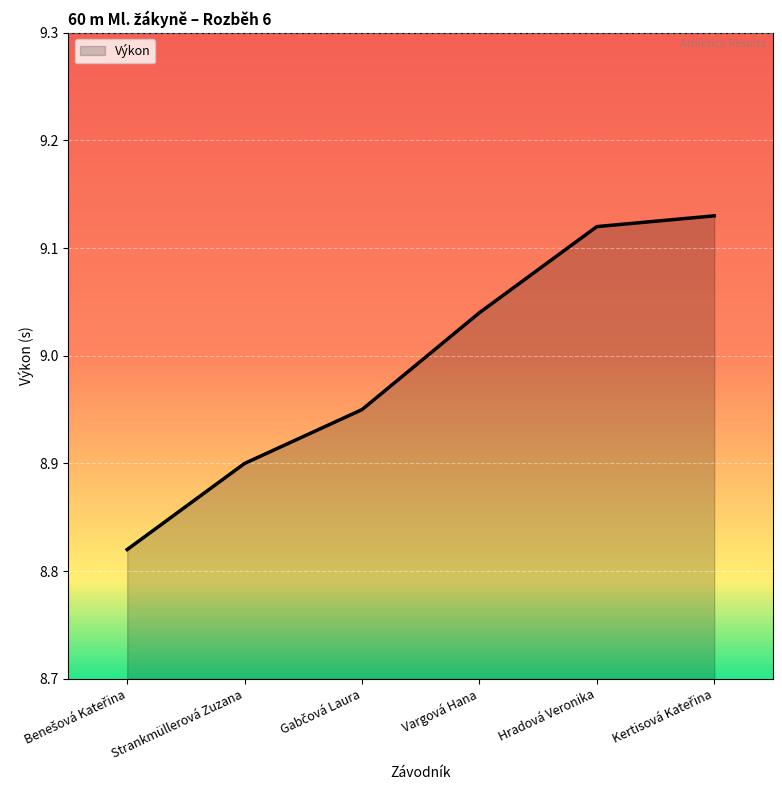

What is the change in value from Vargová Hana to Hradová Veronika?

+0.1